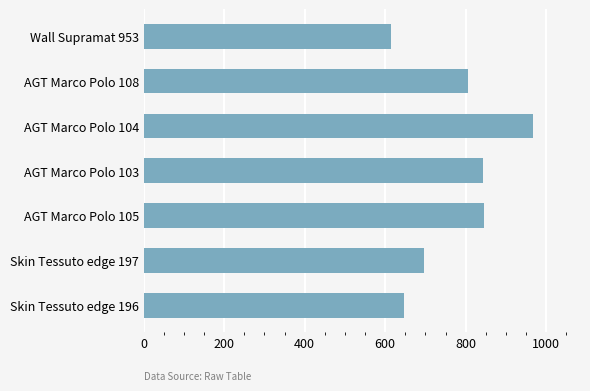

How many distinct data groups are displayed?

1